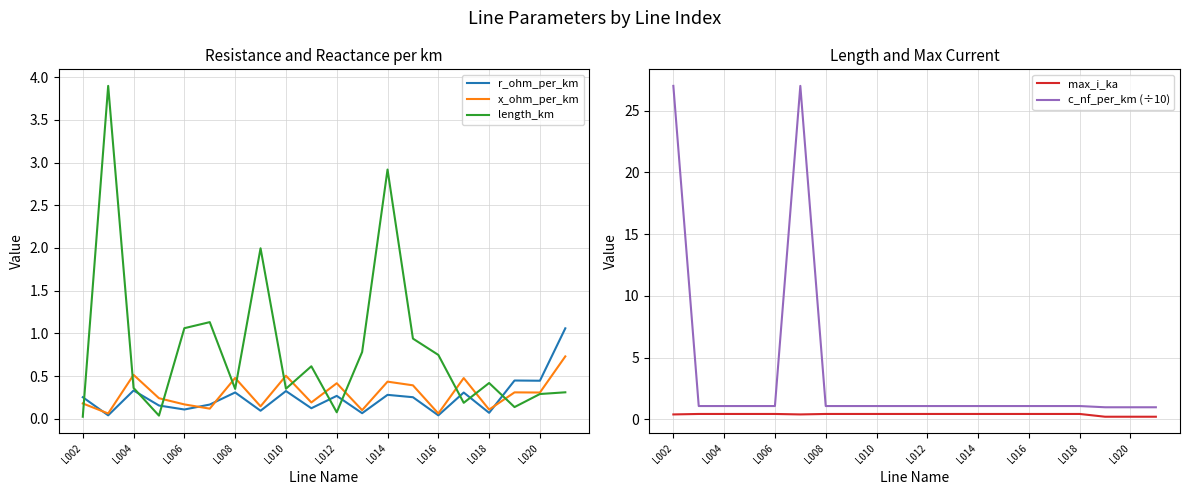

After their last crossing, which series has the higher values: length_km or r_ohm_per_km?

r_ohm_per_km